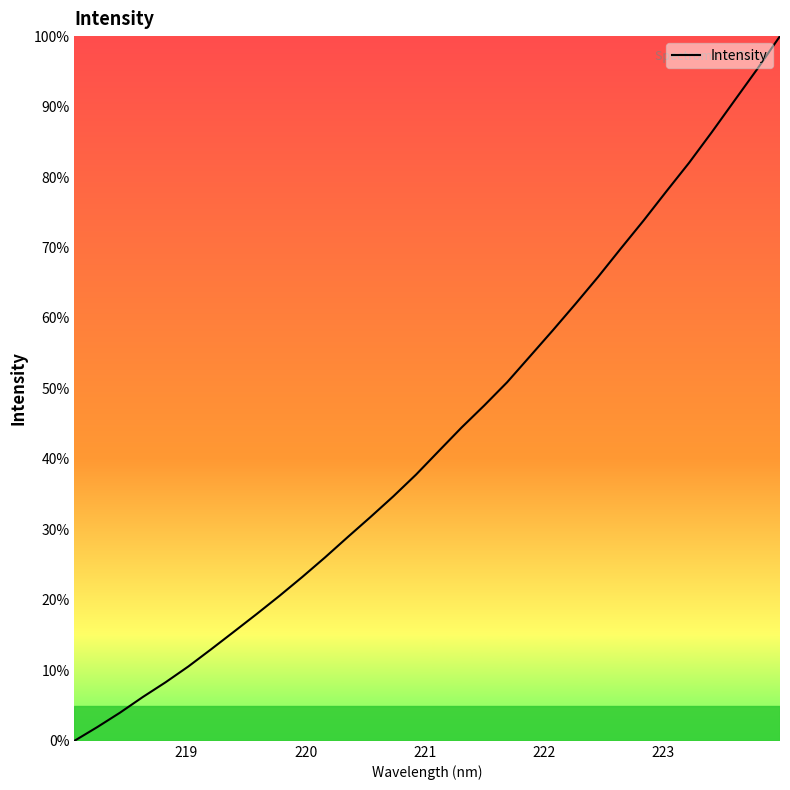

What is the maximum value shown in the chart?

100.0